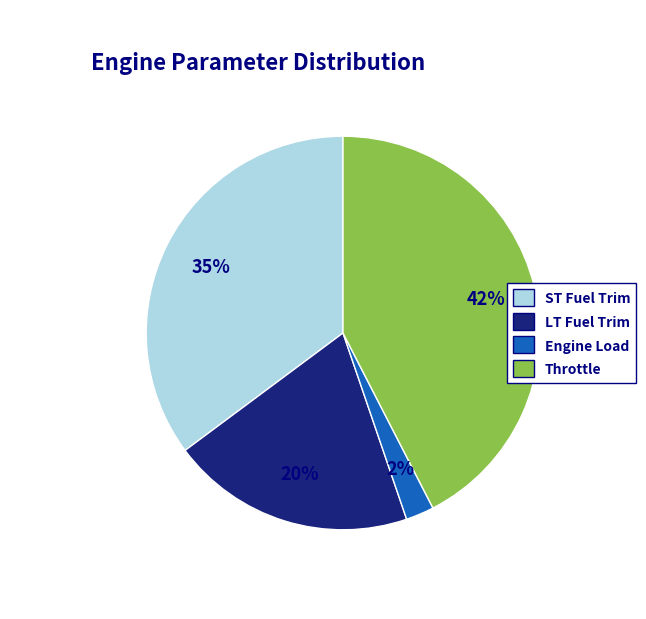

Do ST Fuel Trim and Throttle together represent more than half of the pie?

Yes